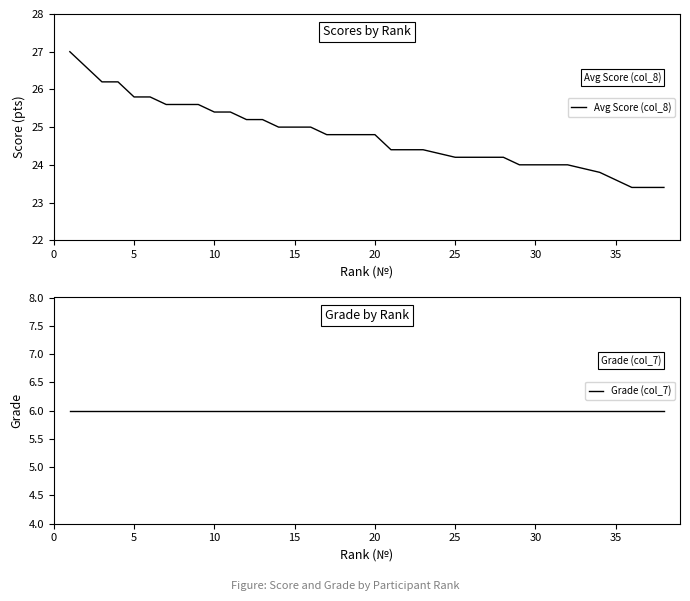

What is the lowest value of the Avg Score (col_8) series?

23.4